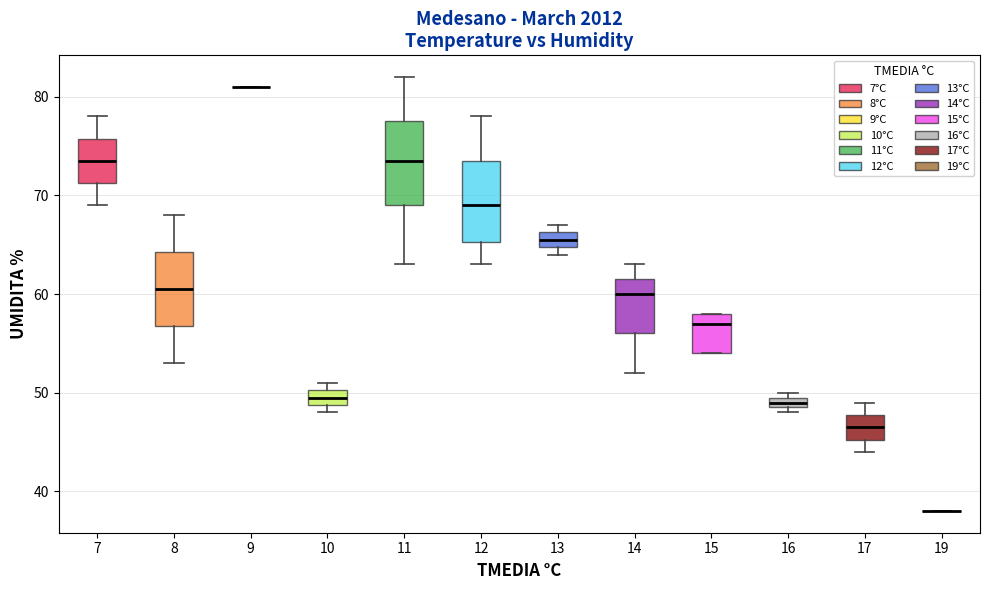

Where does the upper whisker of the box at x = 17 end on the y-axis? The values are not printed on the chart, so give them approximately, as read against the axis.

49